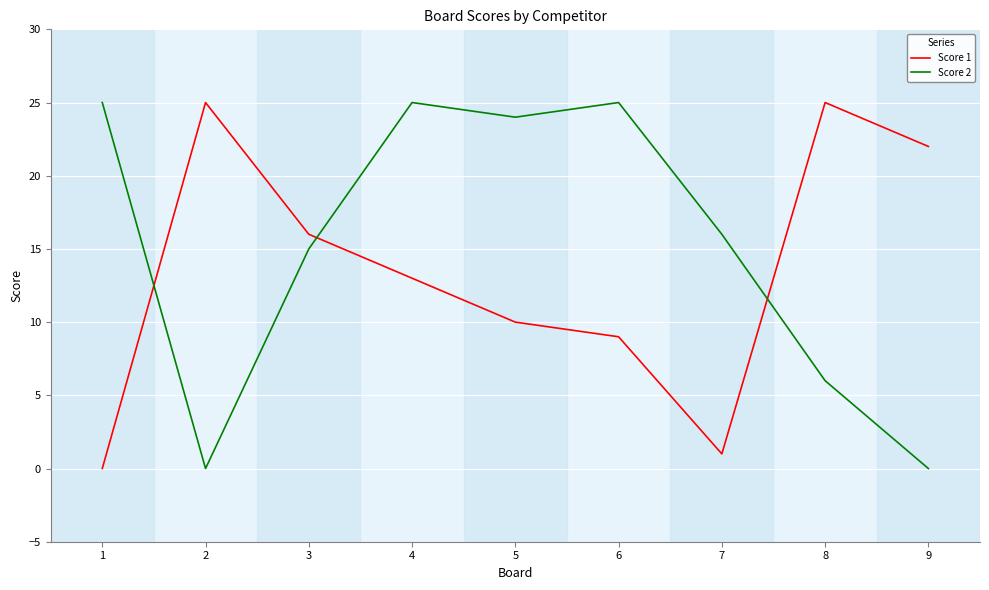

Is this an area chart (filled region under the line)?

No